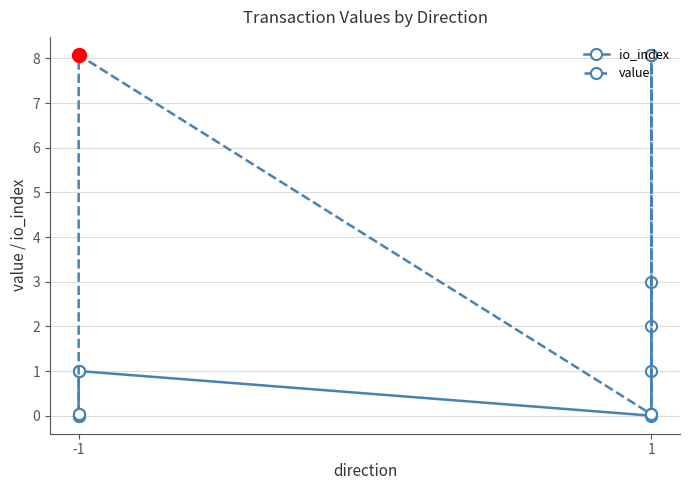

Reading right to left, what are all the values shown in this chart?

io_index: 3.0	2.0	1.0	0.0	1.0	1.0	0.0	0.0
value: 8.1	0.0	8.1	0.0	8.1	8.1	0.0	0.0